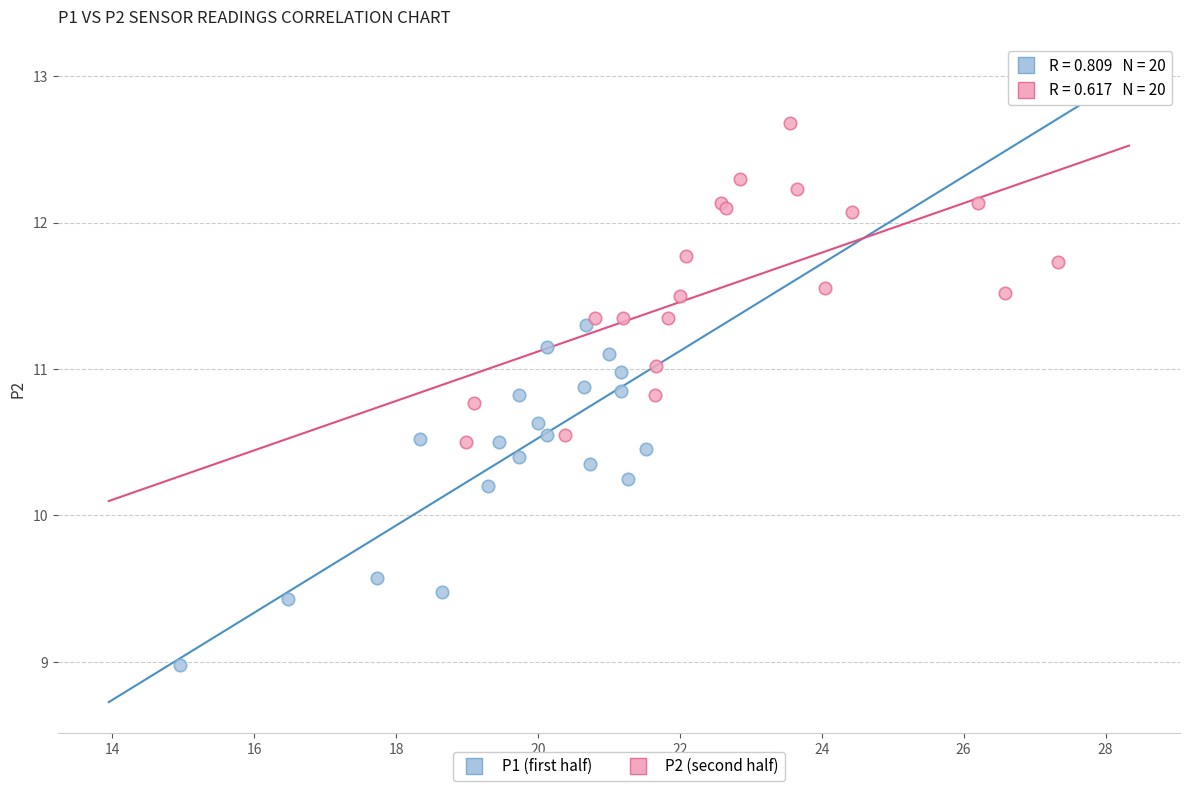

Which series has the largest Y range (max minus min)?

P1 (first half)